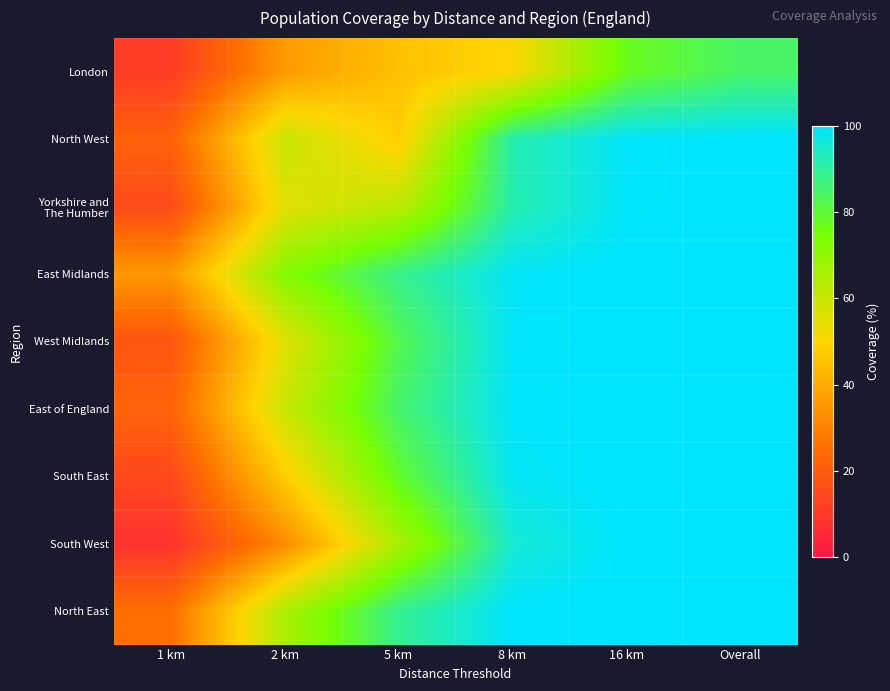

How many series are shown in this chart?

9